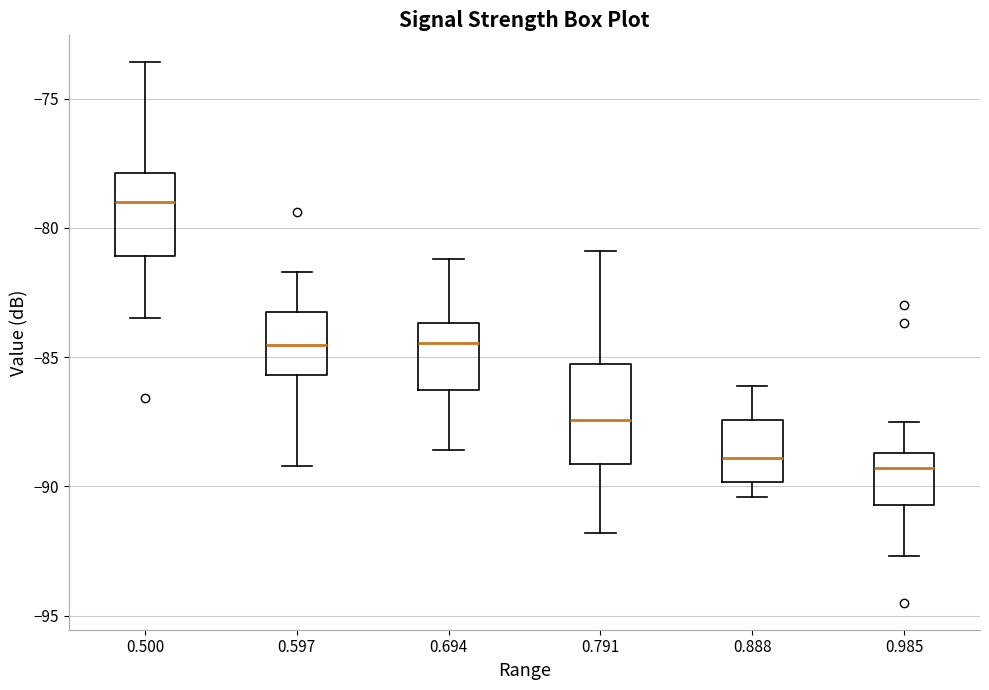

Which box has the highest median line?

0.500